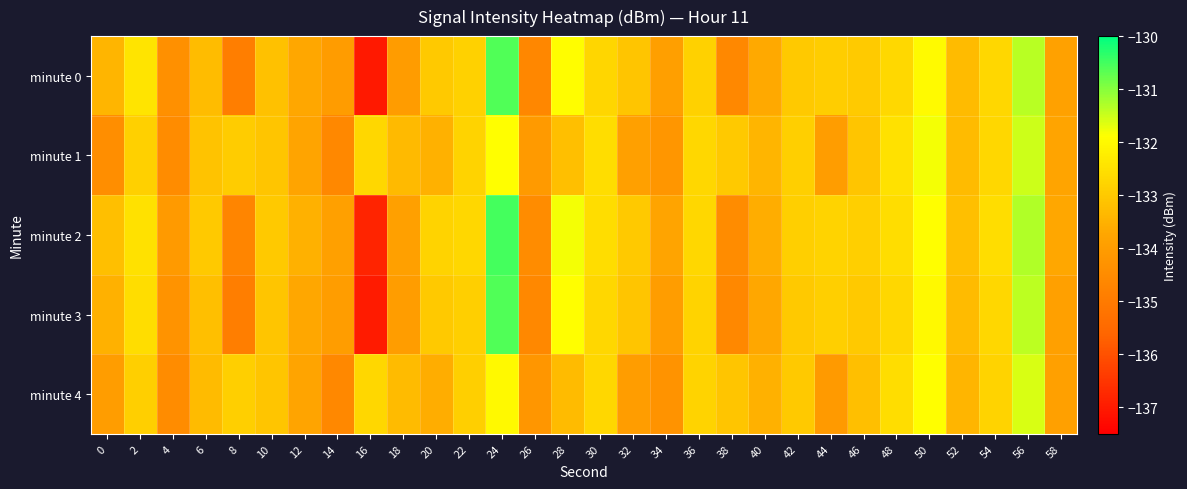

At 22, list the series in order from smallest to largest.

minute 3, minute 4, minute 0, minute 1, minute 2